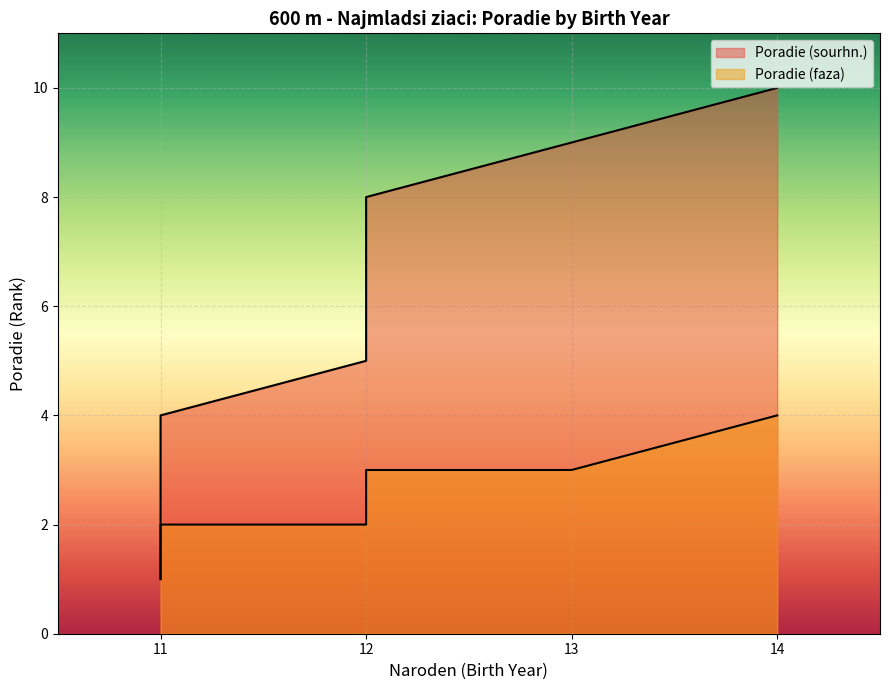

True or false: the data has more than 0 interior local peaks.

False